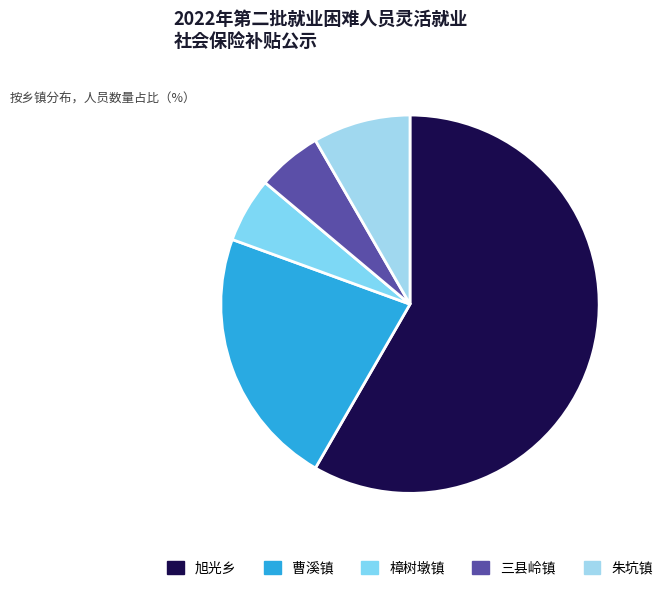

To the nearest percent, what is the difference between the largest and smallest slice percentages?

53%